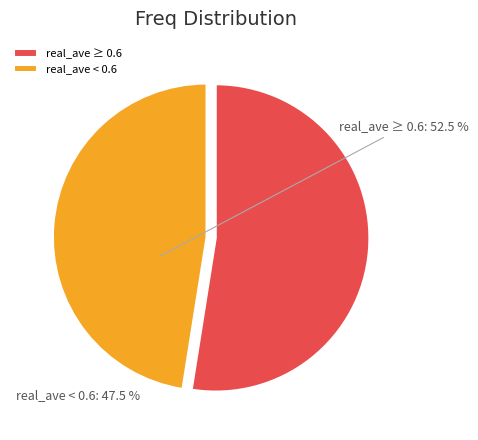

What is the largest slice in the pie chart?

real_ave ≥ 0.6